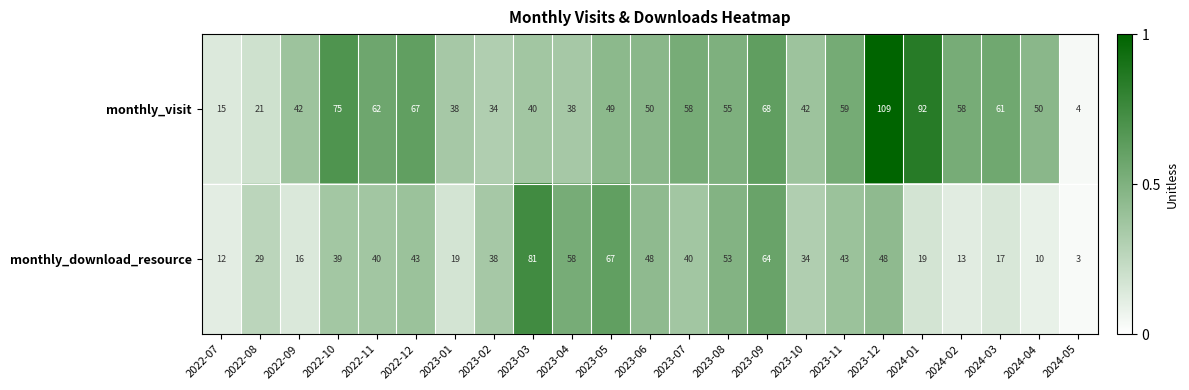

Is it true that monthly_download_resource equals 64 at 2022-10?

False